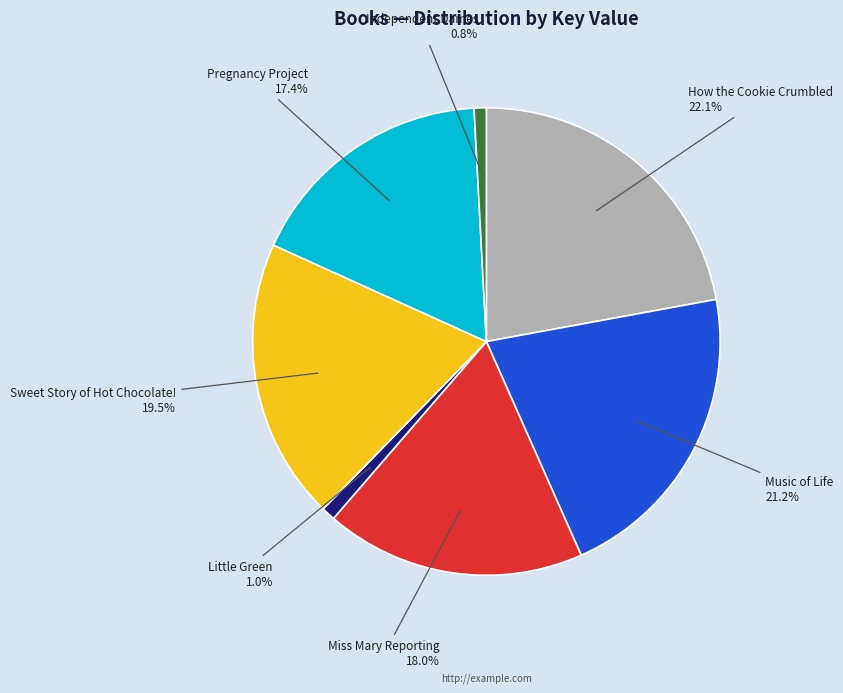

Is there a majority slice in this chart?

No